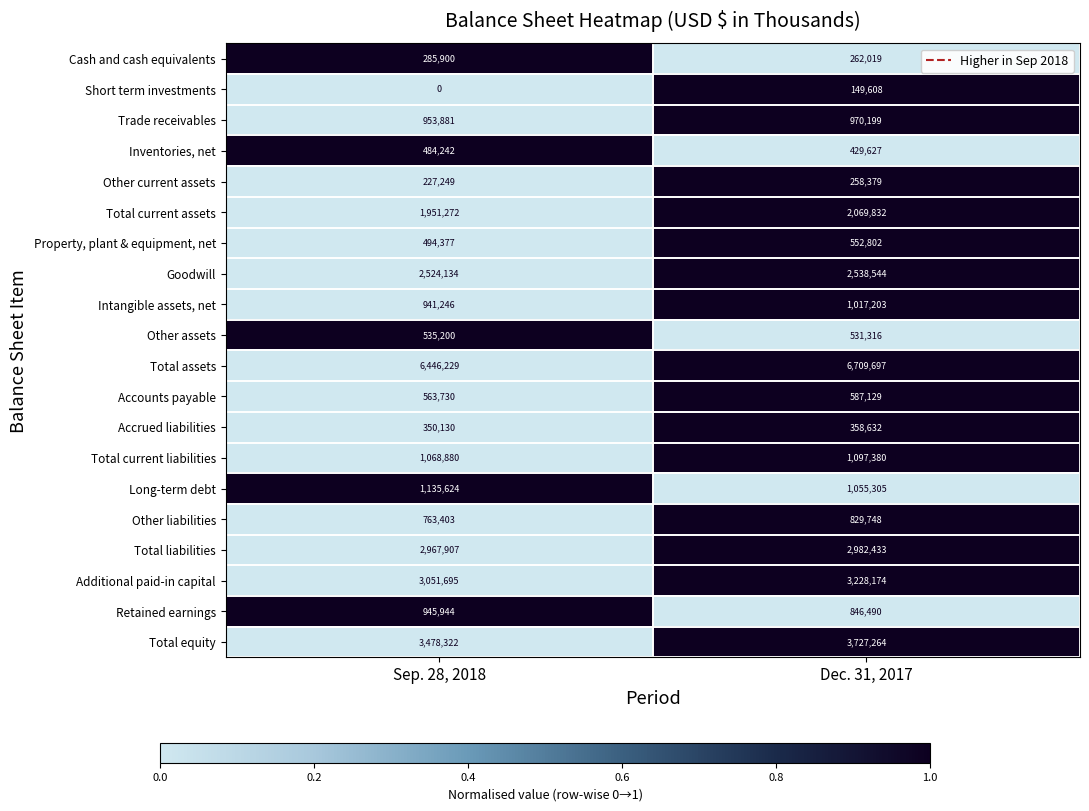

At which label is Total current assets closest to 2010552?

Sep. 28, 2018